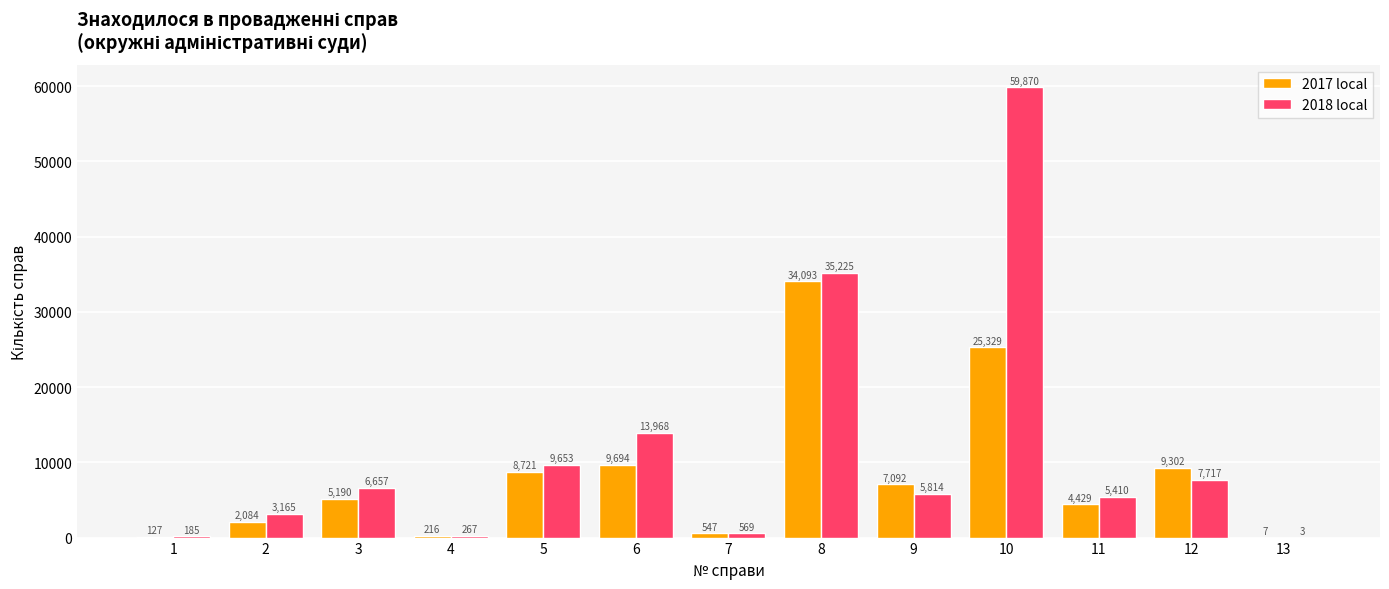

Count the number of data series in this chart.

2